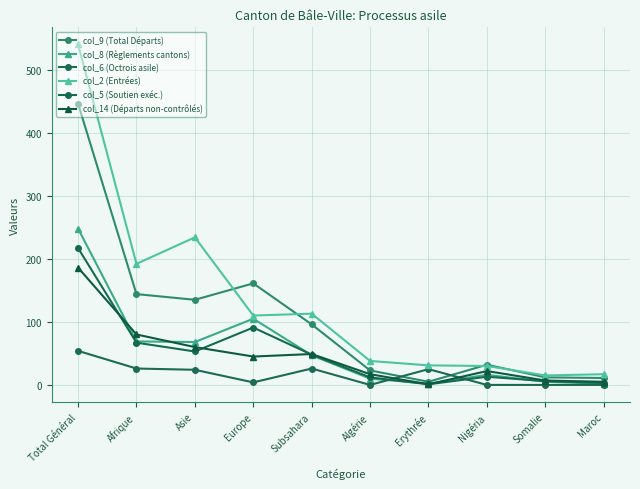

Does the chart display data point markers on the line(s)?

Yes